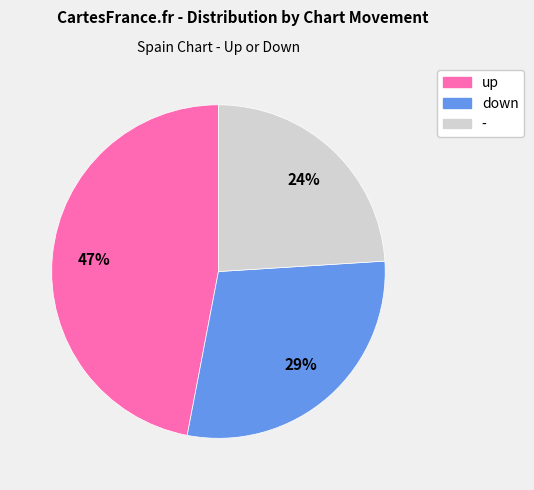

Which category has the biggest portion of the pie?

up